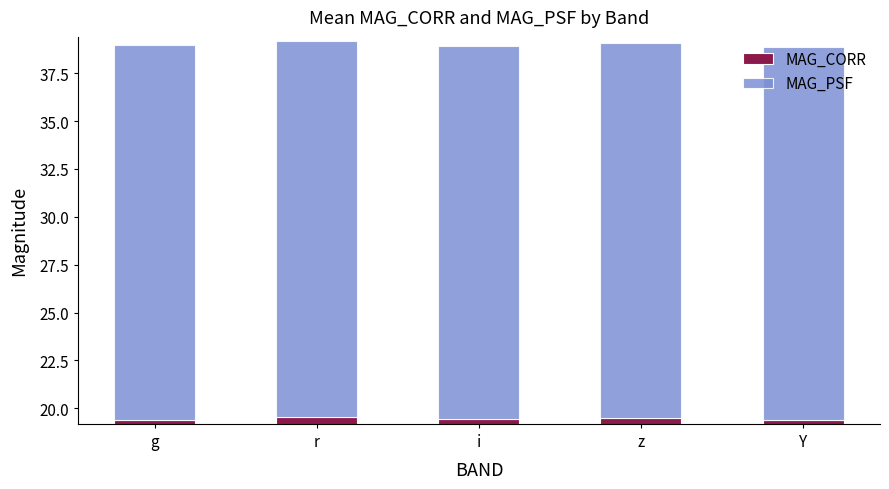

What is the label of the 5th bar from the left?

Y